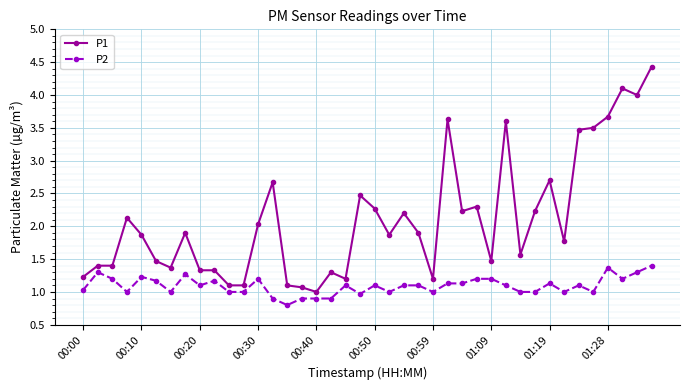

What is the value of the P2 point at the 36th from the left?

1.0